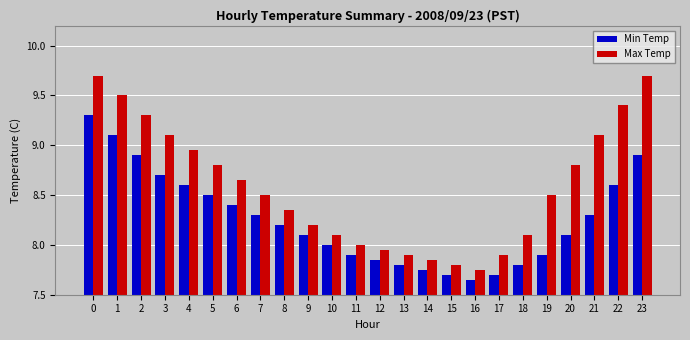

How many bars are there in each group?

2